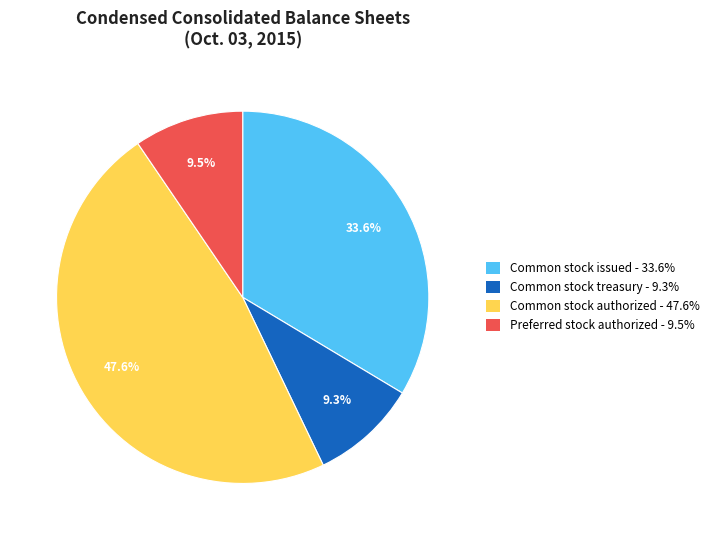

Is there a majority slice in this chart?

No